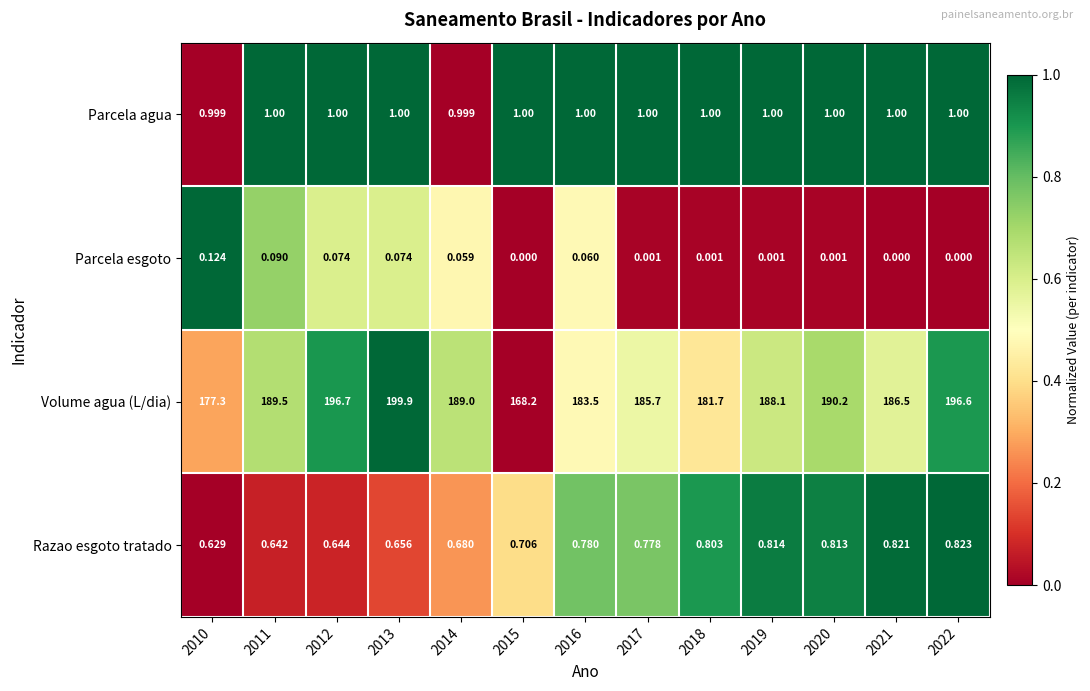

Rank the series at 2014 from lowest to highest value.

Parcela esgoto, Razao esgoto tratado, Parcela agua, Volume agua (L/dia)